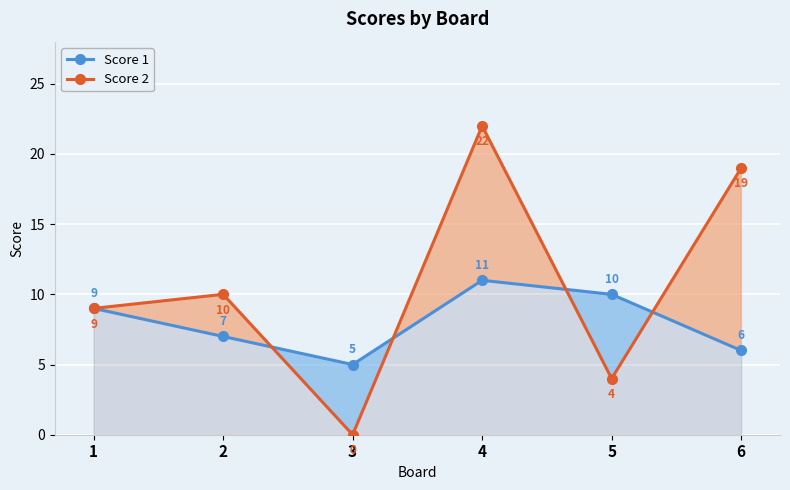

How many values in the Score 2 series exceed 10?

2